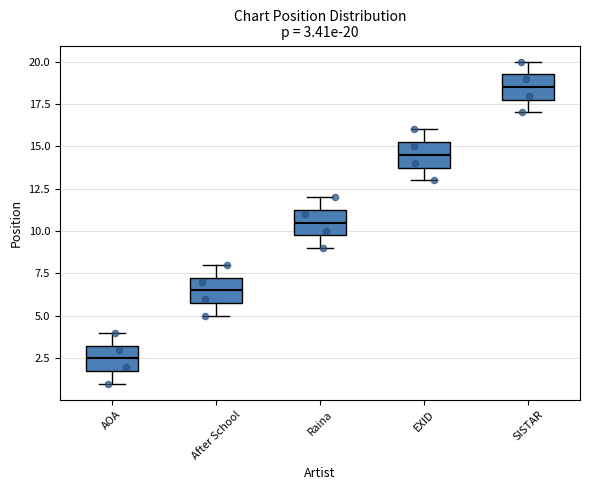

Which box's median line is the lowest?

AOA